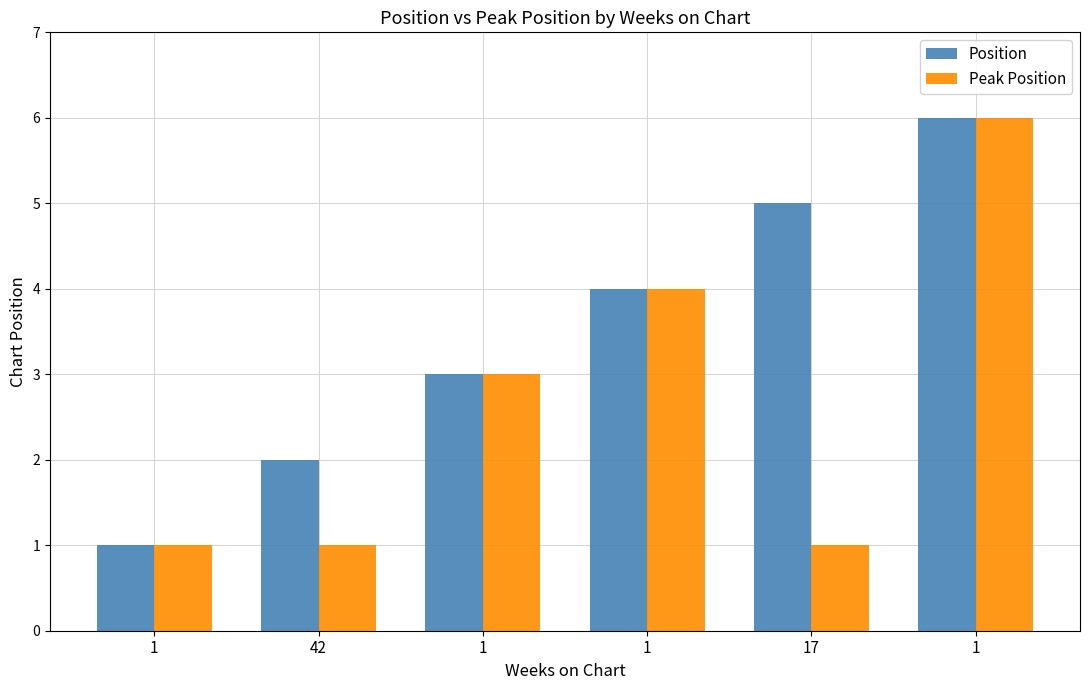

What are all the series names shown in the legend?

Position, Peak Position